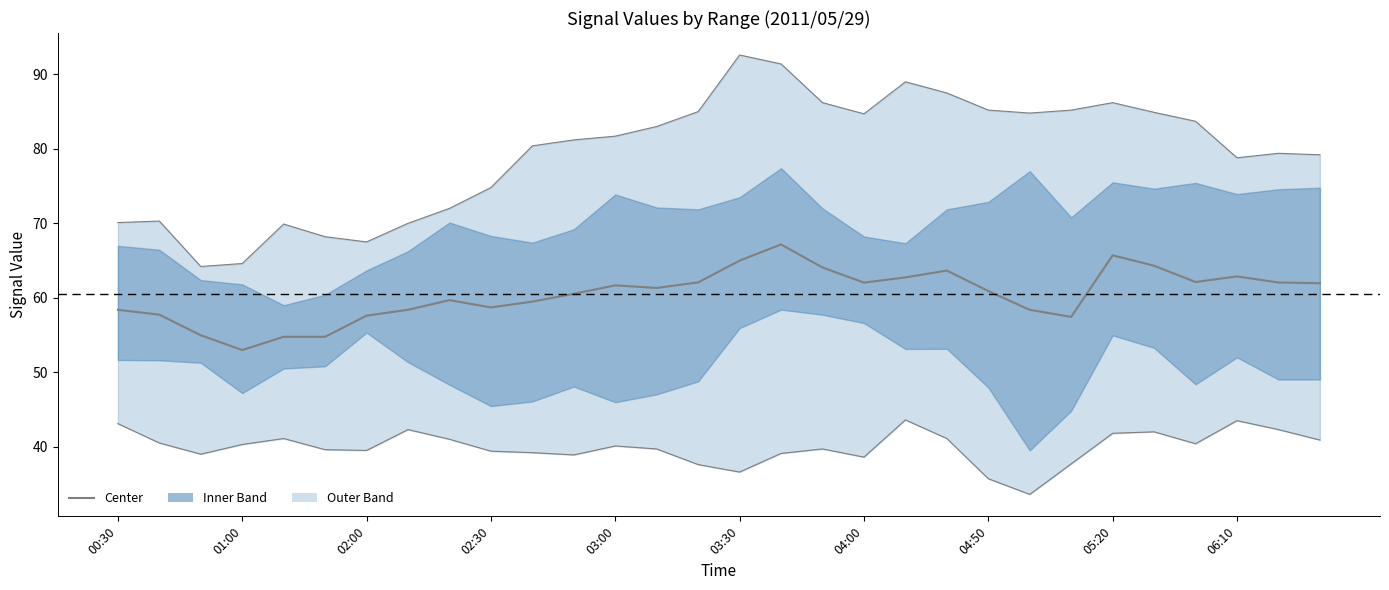

What is the change in value from 16 to 18?

-5.1